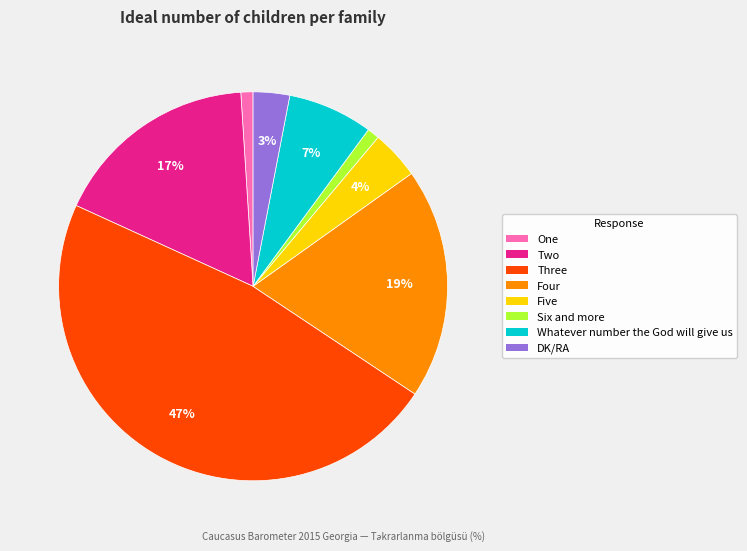

Does DK/RA represent more than half of the total?

No